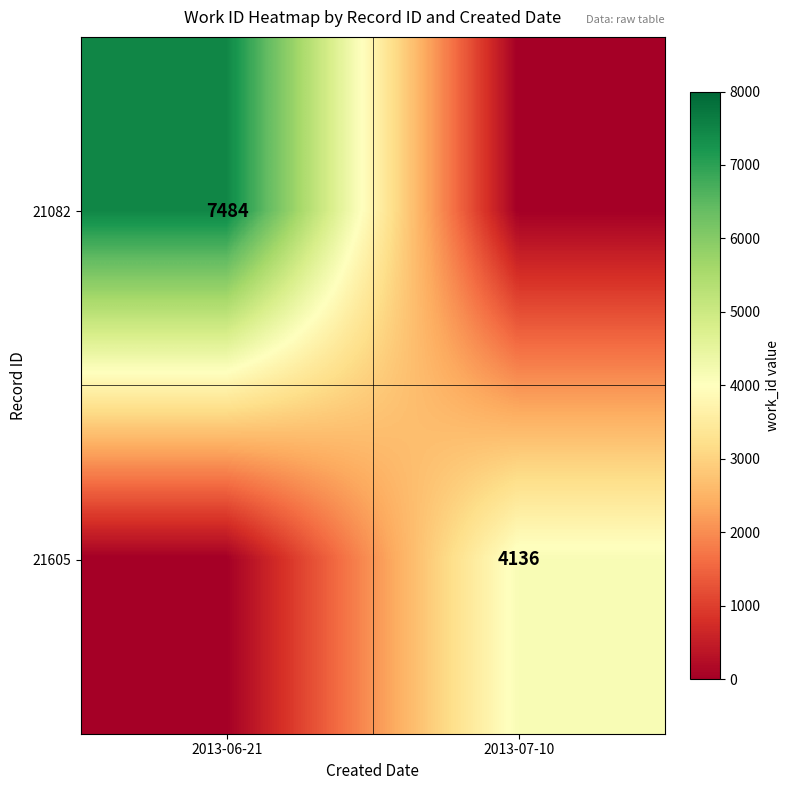

What is the maximum value shown in the chart?

7484